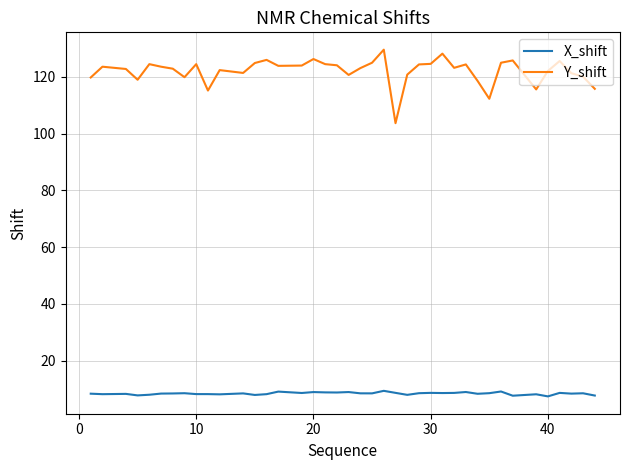

What is the difference between the maximum and minimum values in the Y_shift series?

25.9